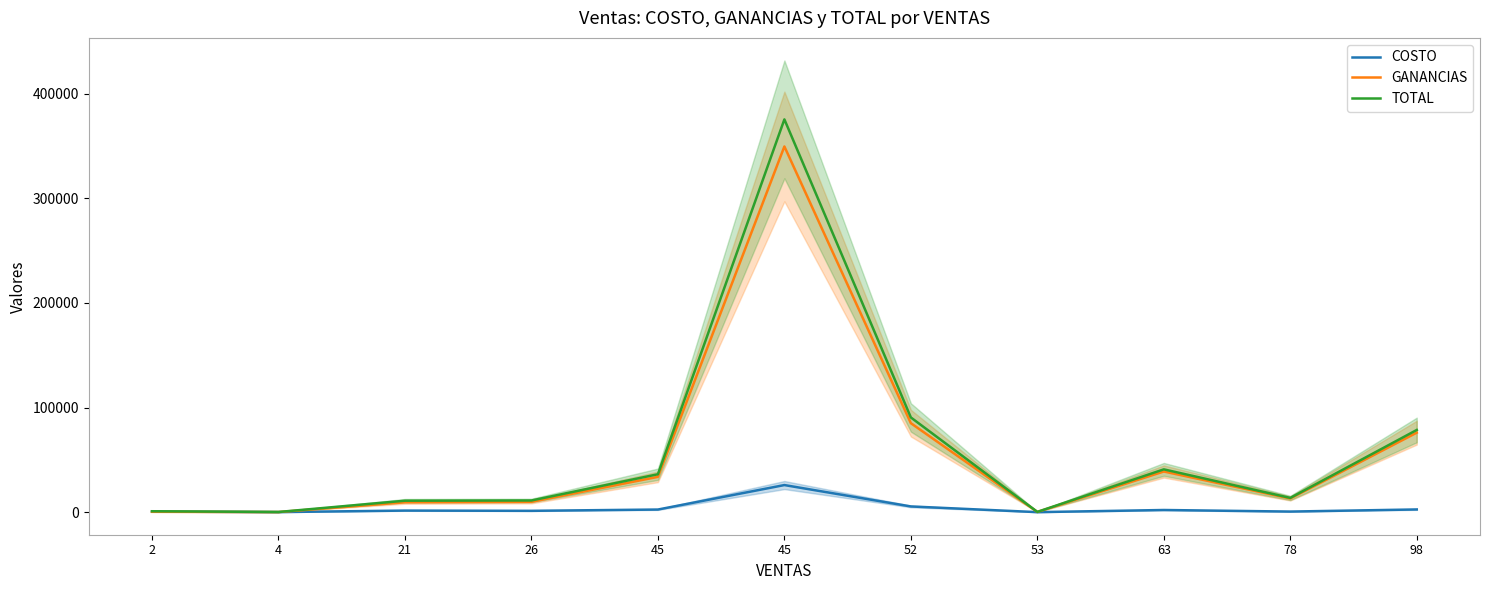

At which category is the sum across all series the highest?

45